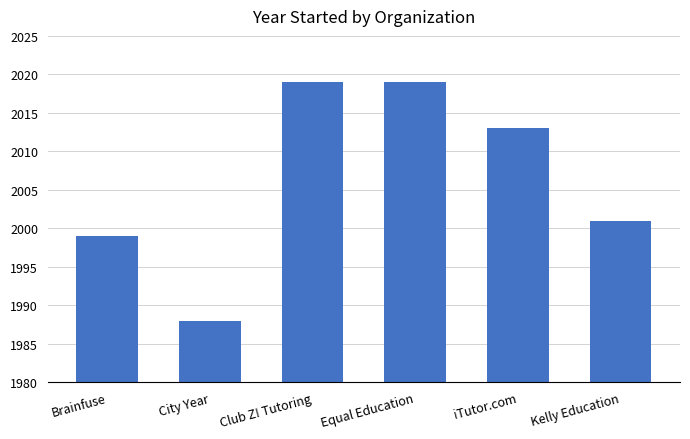

What is the sum of the values at iTutor.com and Brainfuse?

4012